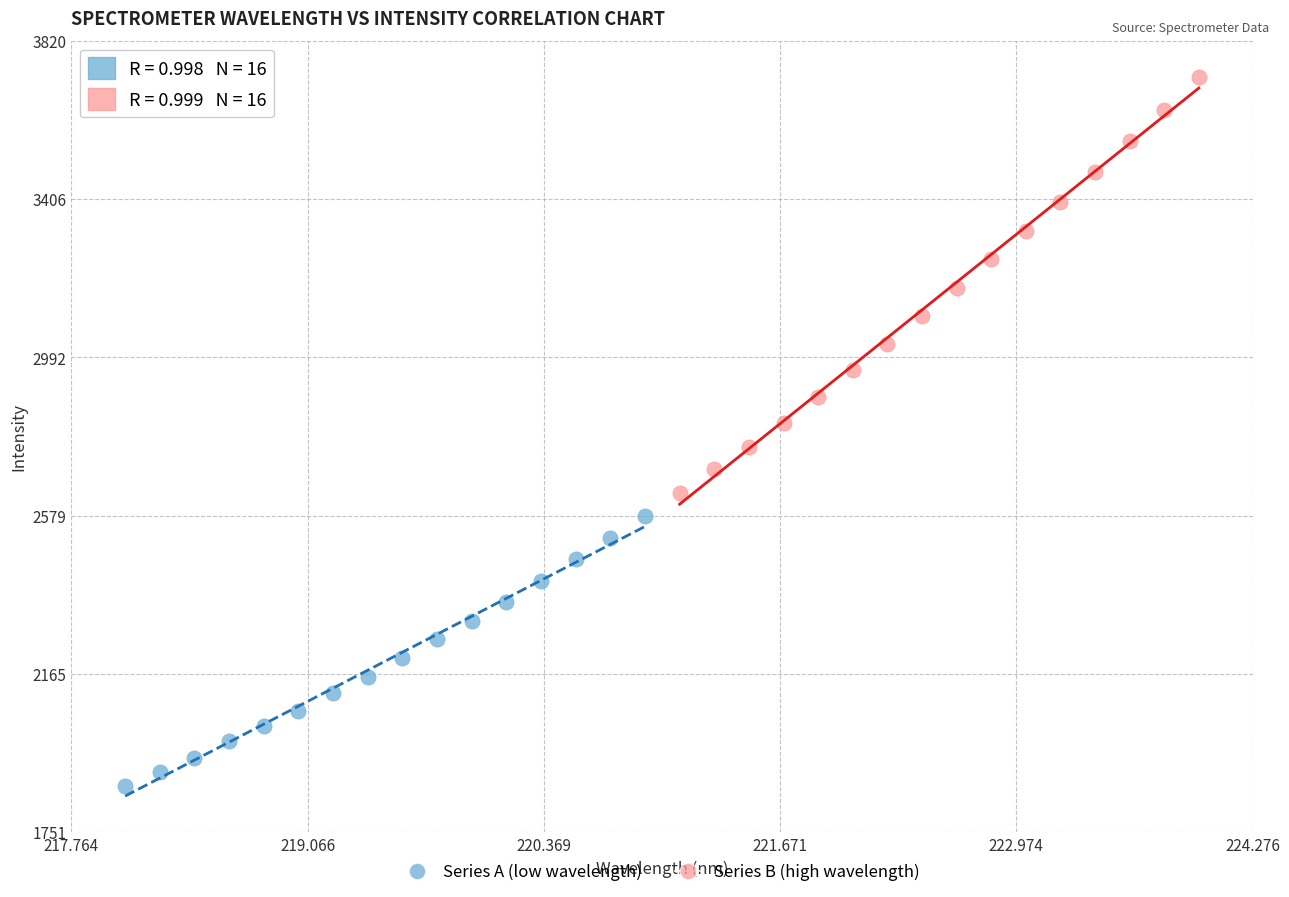

Which series reaches the minimum Y coordinate?

Series A (low wavelength)